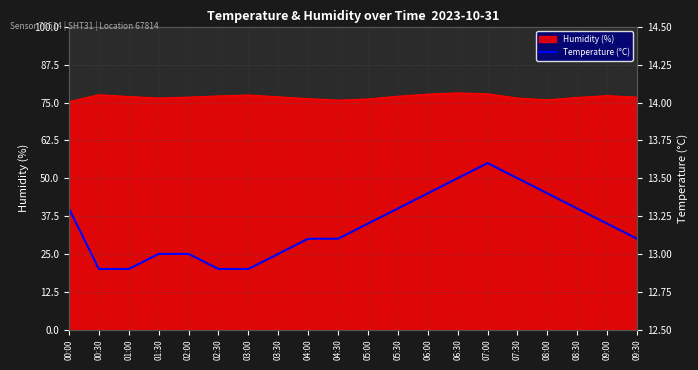

Is it true that the value at 05:30 is 13.3?

True